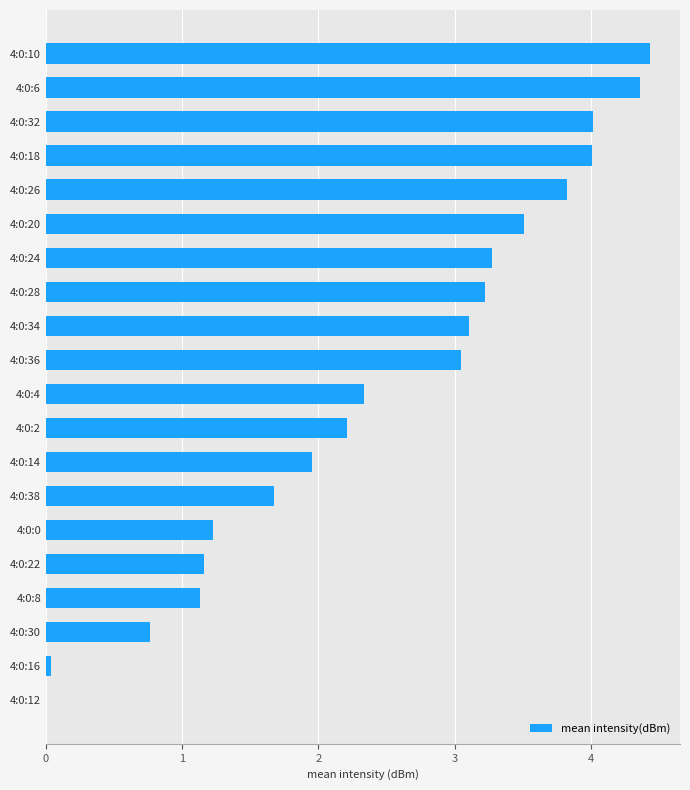

What is the sum of all values?

49.3